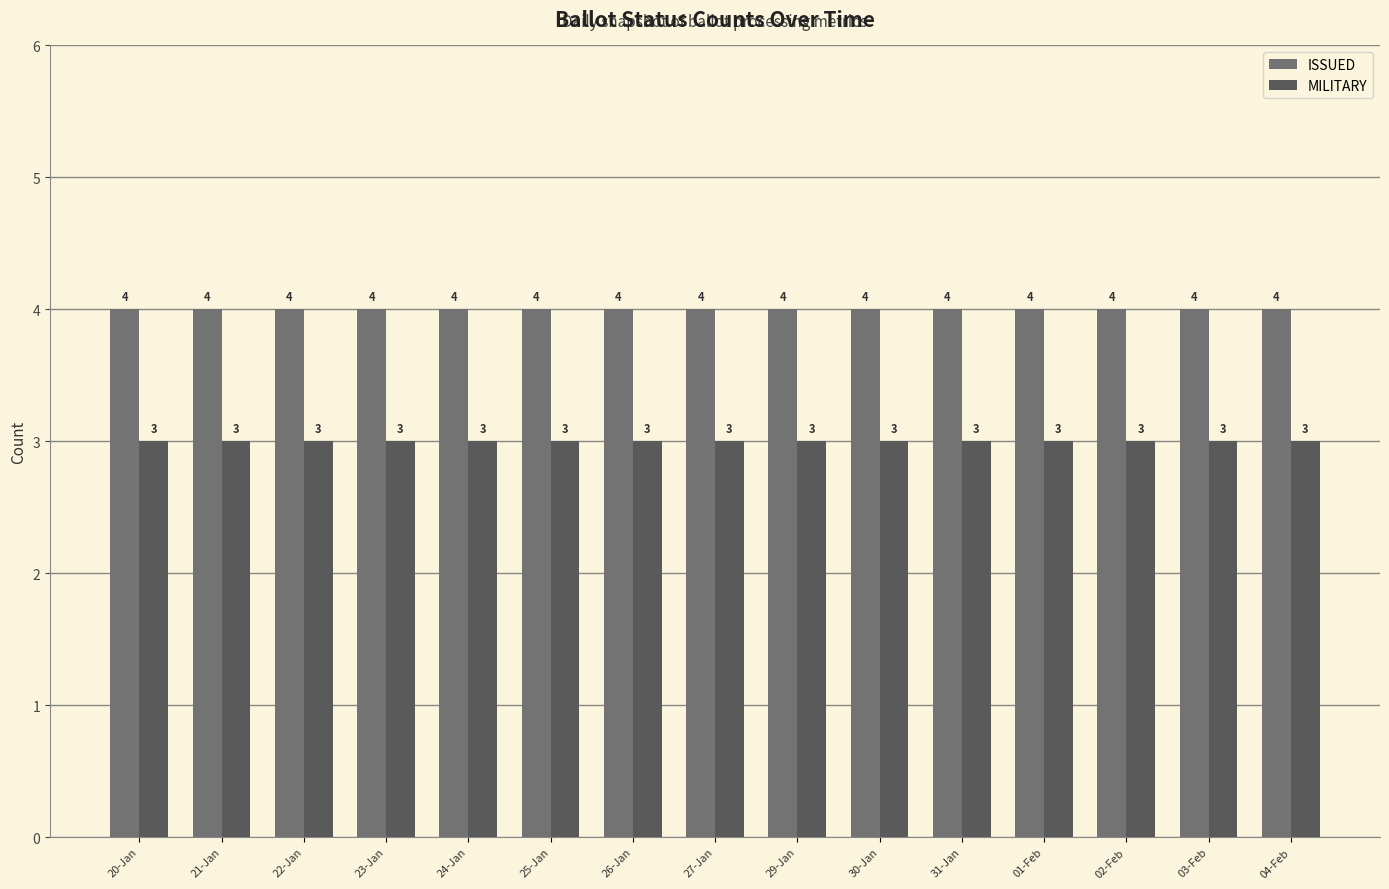

Does the chart contain any negative values?

No